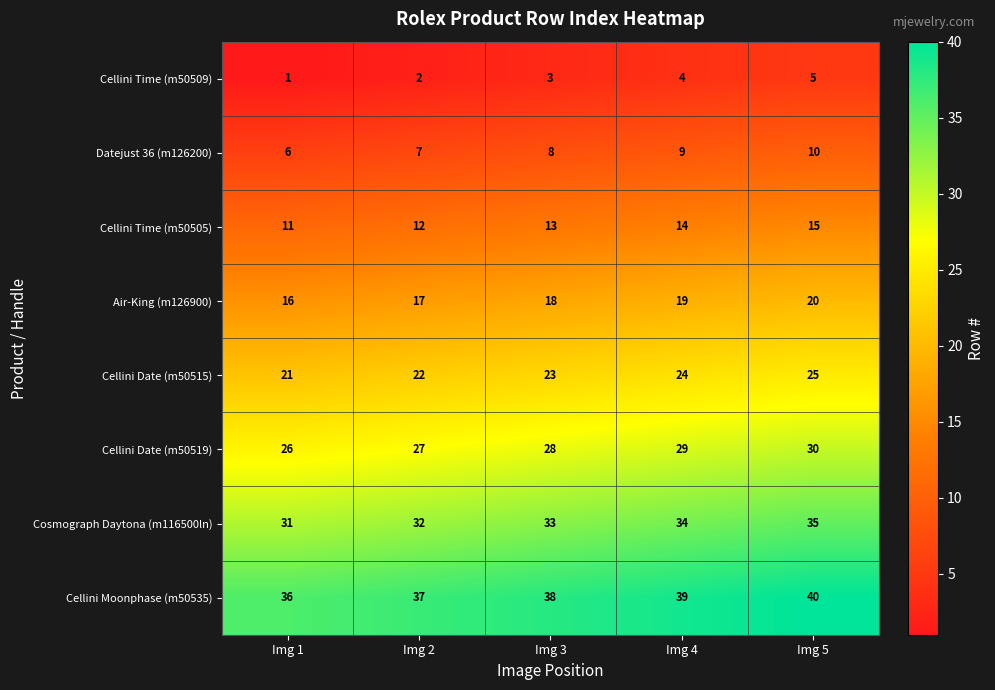

What is the difference between the highest and lowest values at Img 5?

35